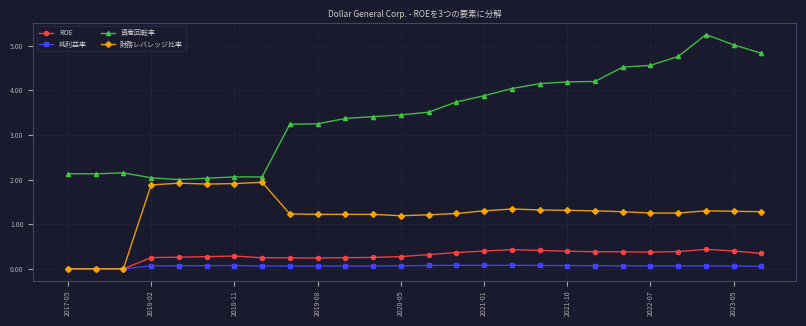

Rank the series by their maximum value, from highest to lowest.

資産回転率, 財務レバレッジ比率, ROE, 純利益率